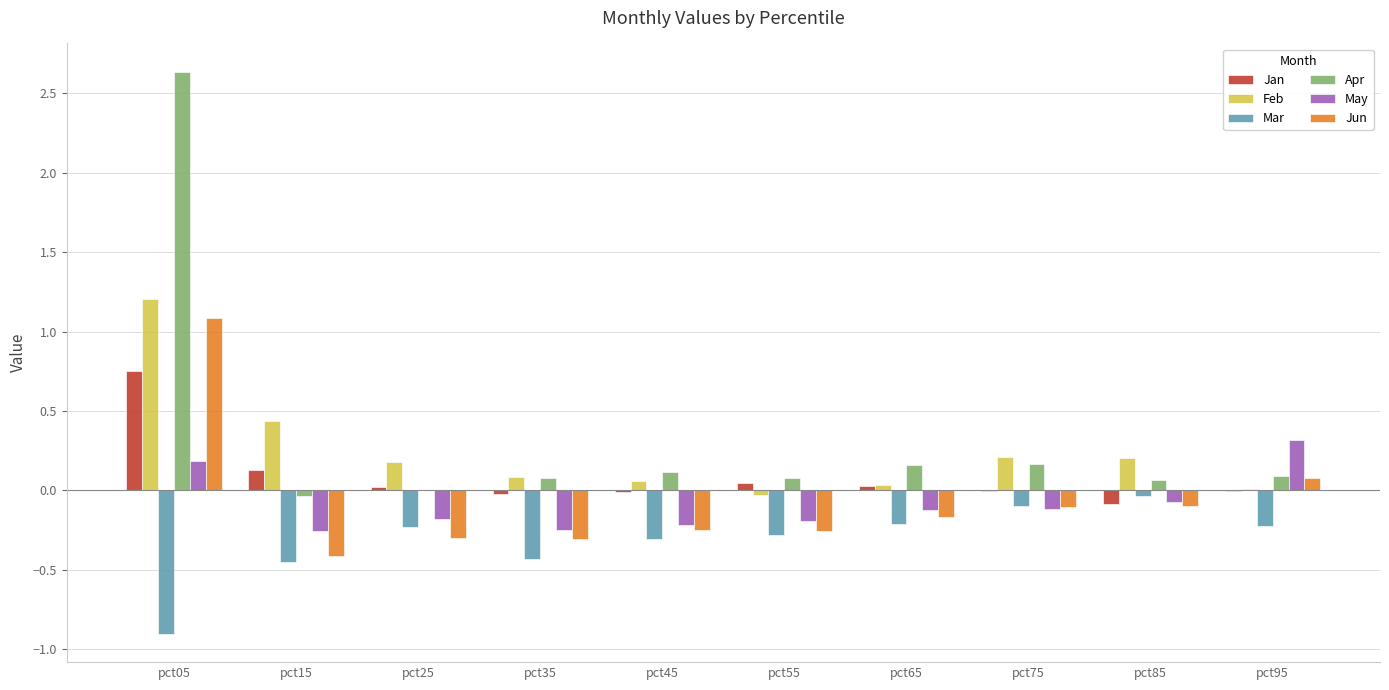

Which category has the highest value in the Apr series?

pct05